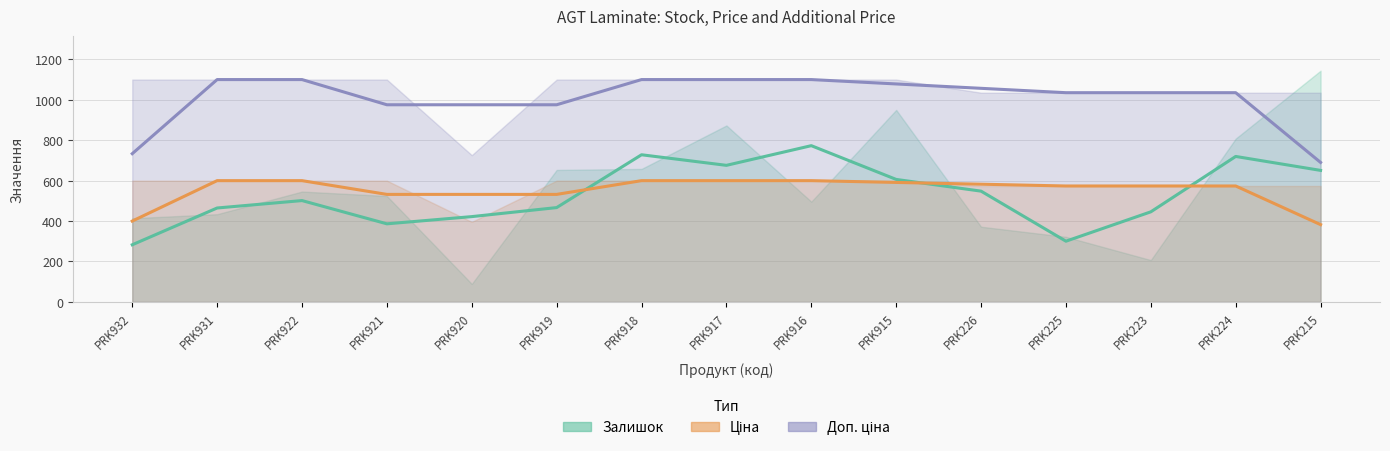

Which series has the widest spread of values?

Залишок